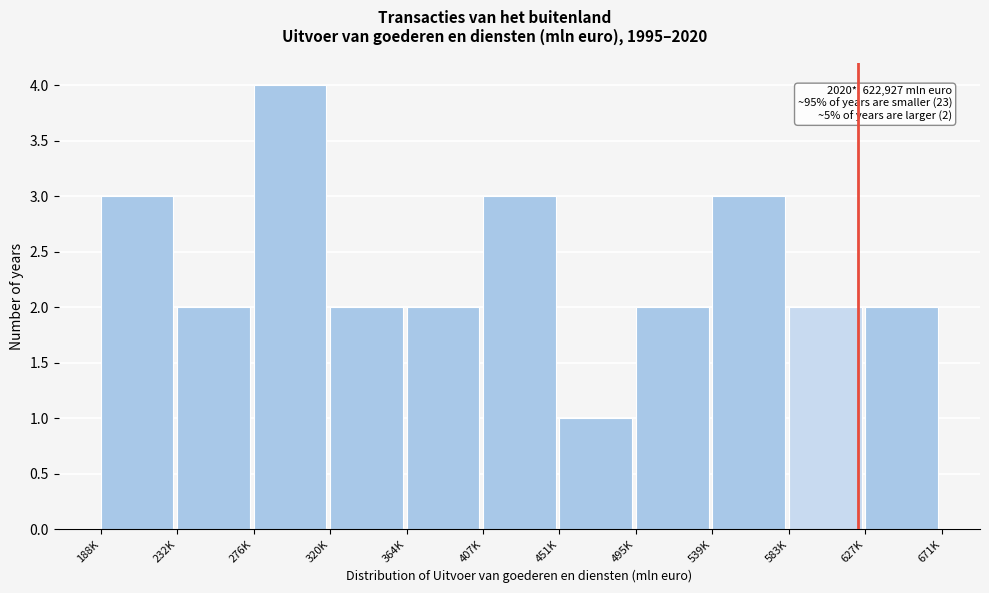

Reading right to left, transcribe all the data shown in this chart.

627K=2	583K=2	539K=3	495K=2	451K=1	407K=3	364K=2	320K=2	276K=4	232K=2	188K=3